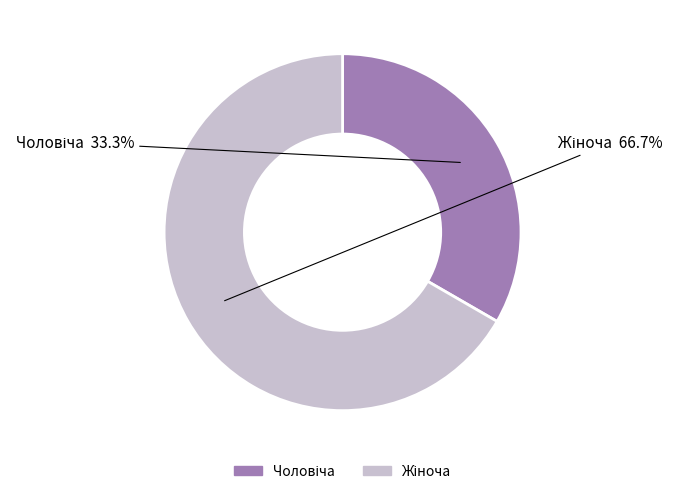

How many slices are in this pie chart?

2